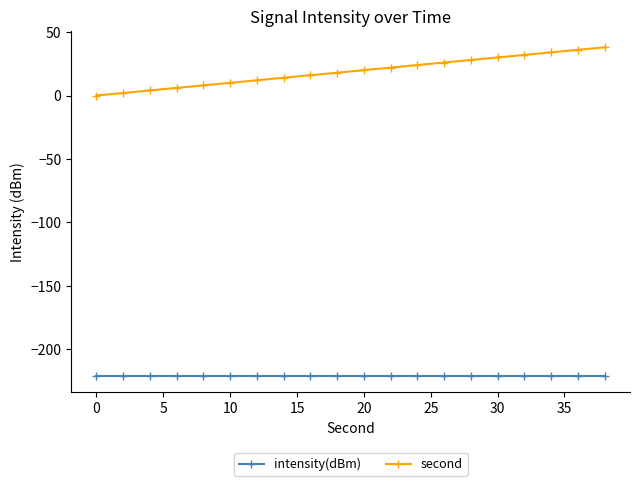

True or false: intensity(dBm) and second intersect in this chart.

False